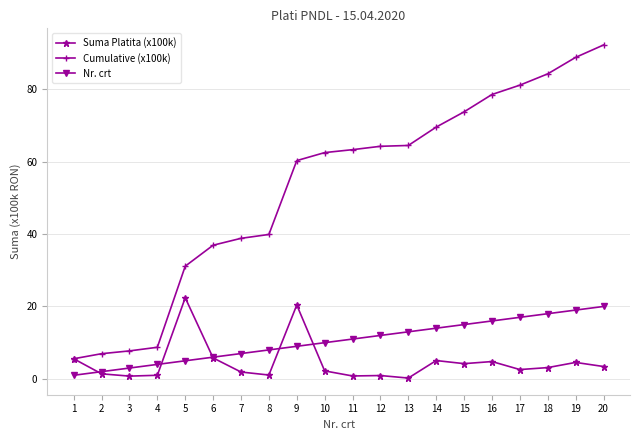

What is the greatest value displayed?

92.2